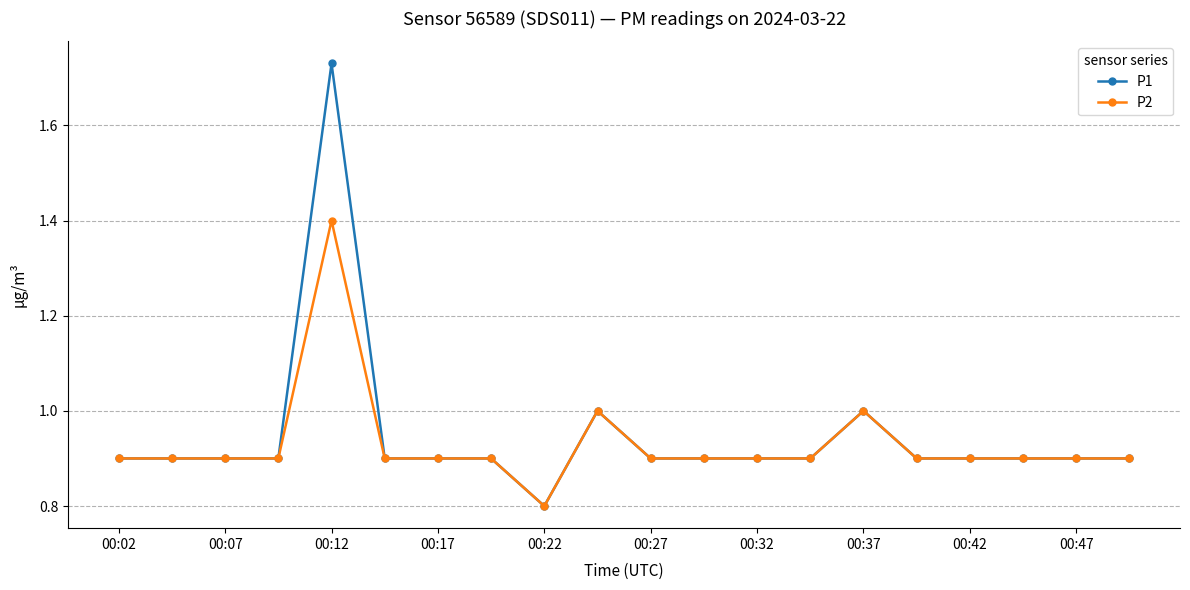

True or false: P1 has more than 1 interior local peaks.

True